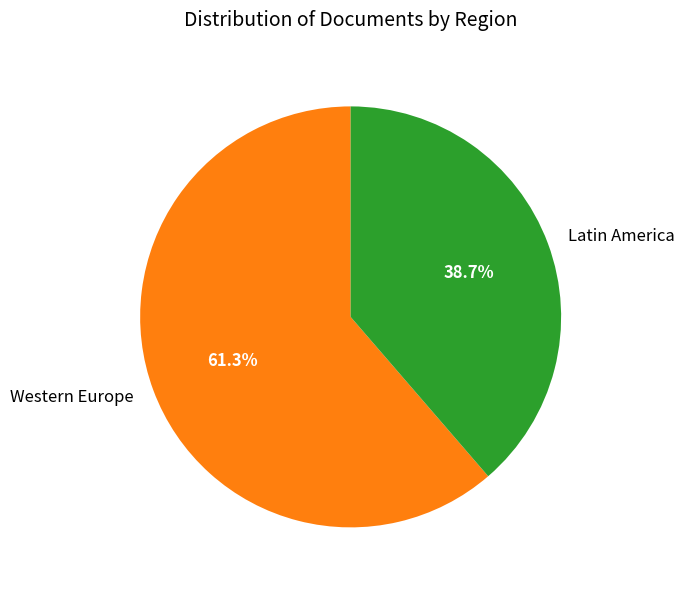

What is the largest slice in the pie chart?

Western Europe